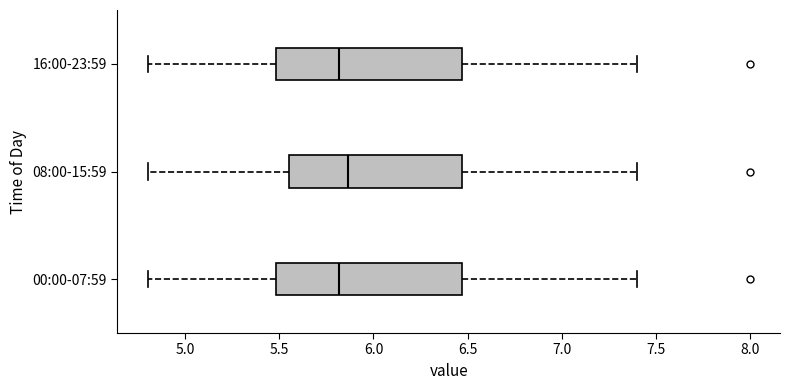

Which box has the furthest to the right median line?

08:00-15:59